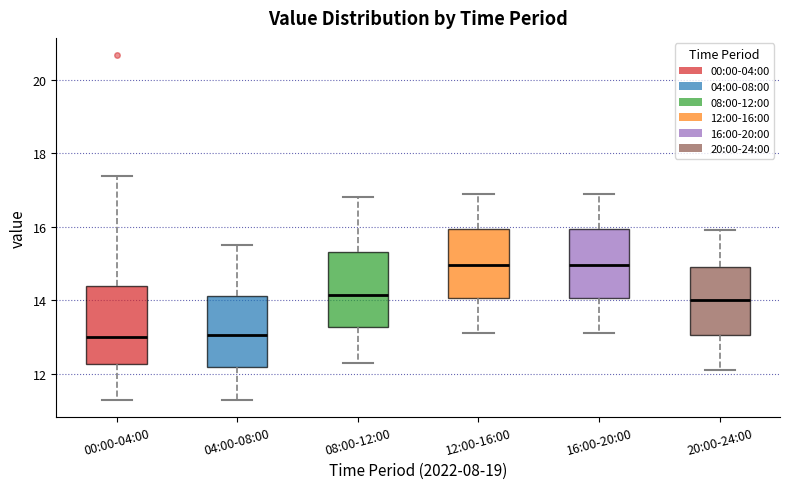

Reading left to right, read every box against the y-axis: the position of its median line, the range the box covers, and the ends of its whiskers. The values are not printed on the chart, so give them approximately, as read against the axis.

00:00-04:00: median 13.0, box 12.2 to 14.4, whiskers 11.4 to 17.4
04:00-08:00: median 13.0, box 12.2 to 14.2, whiskers 11.4 to 15.6
08:00-12:00: median 14.2, box 13.2 to 15.4, whiskers 12.4 to 16.8
12:00-16:00: median 15.0, box 14.0 to 16.0, whiskers 13.2 to 17.0
16:00-20:00: median 15.0, box 14.0 to 16.0, whiskers 13.2 to 17.0
20:00-24:00: median 14.0, box 13.0 to 15.0, whiskers 12.2 to 16.0